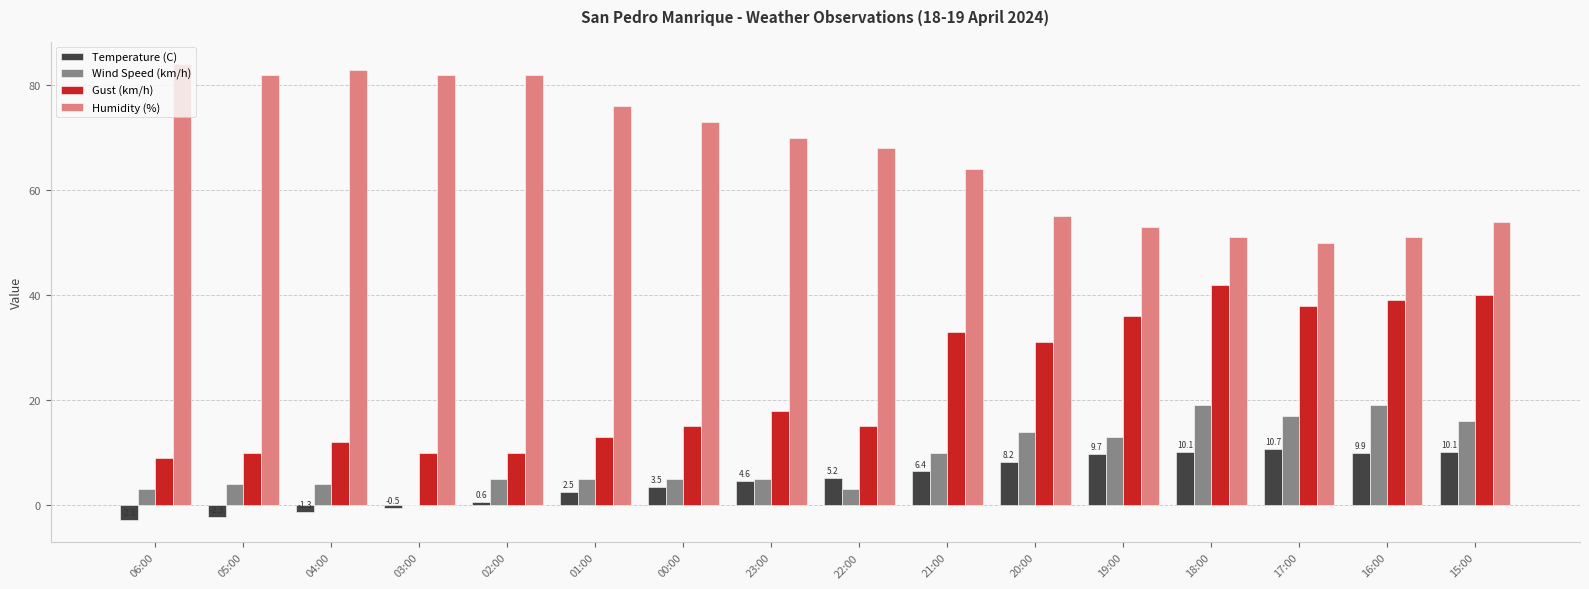

True or false: Wind Speed (km/h) has a value of 7.6 at 15:00.

False